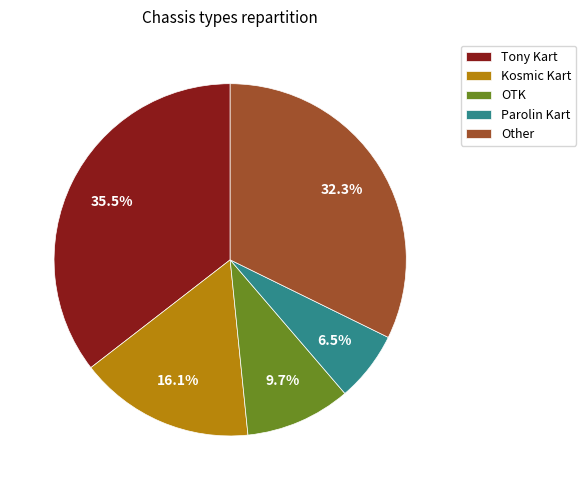

Which slice is the smallest?

Parolin Kart